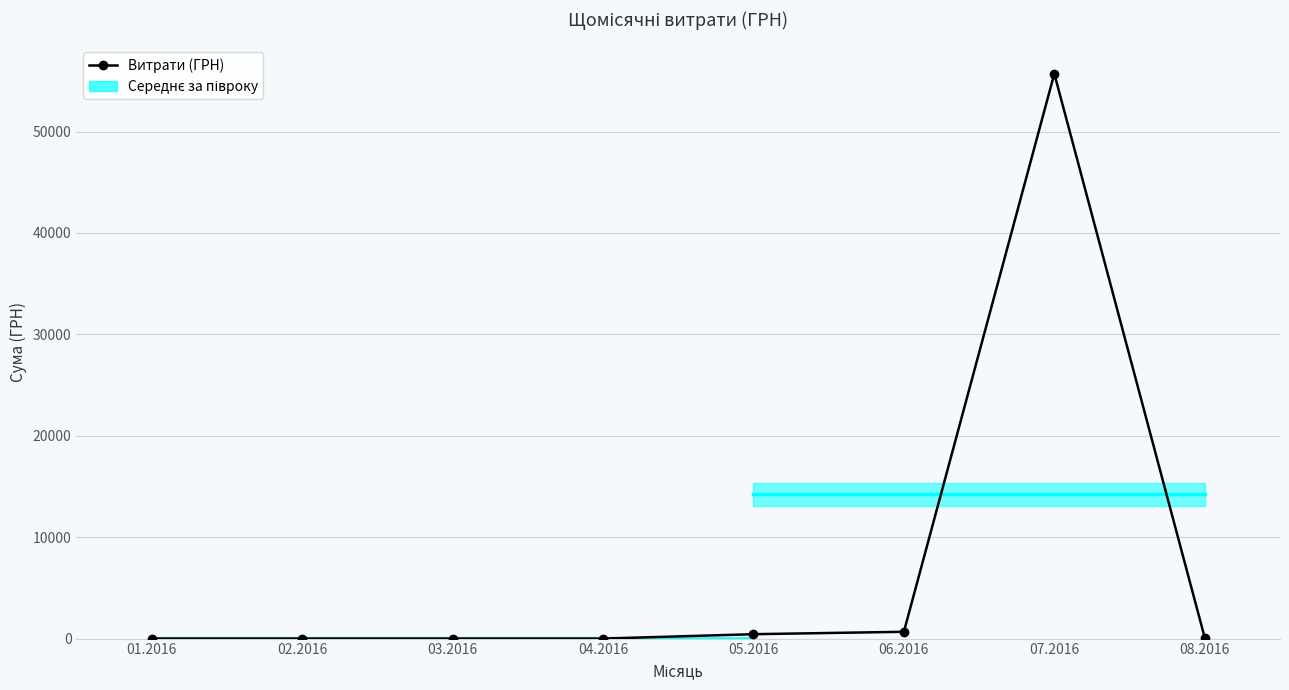

What is the sum of the values at 01.2016 and 06.2016?

670.0